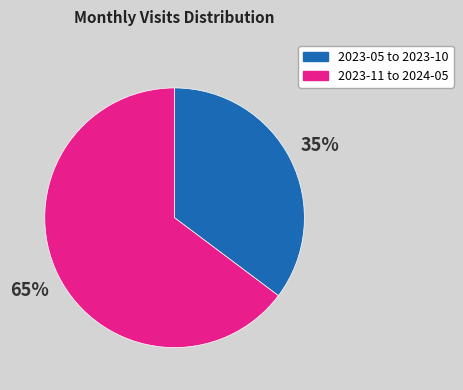

How many slices are in this pie chart?

2